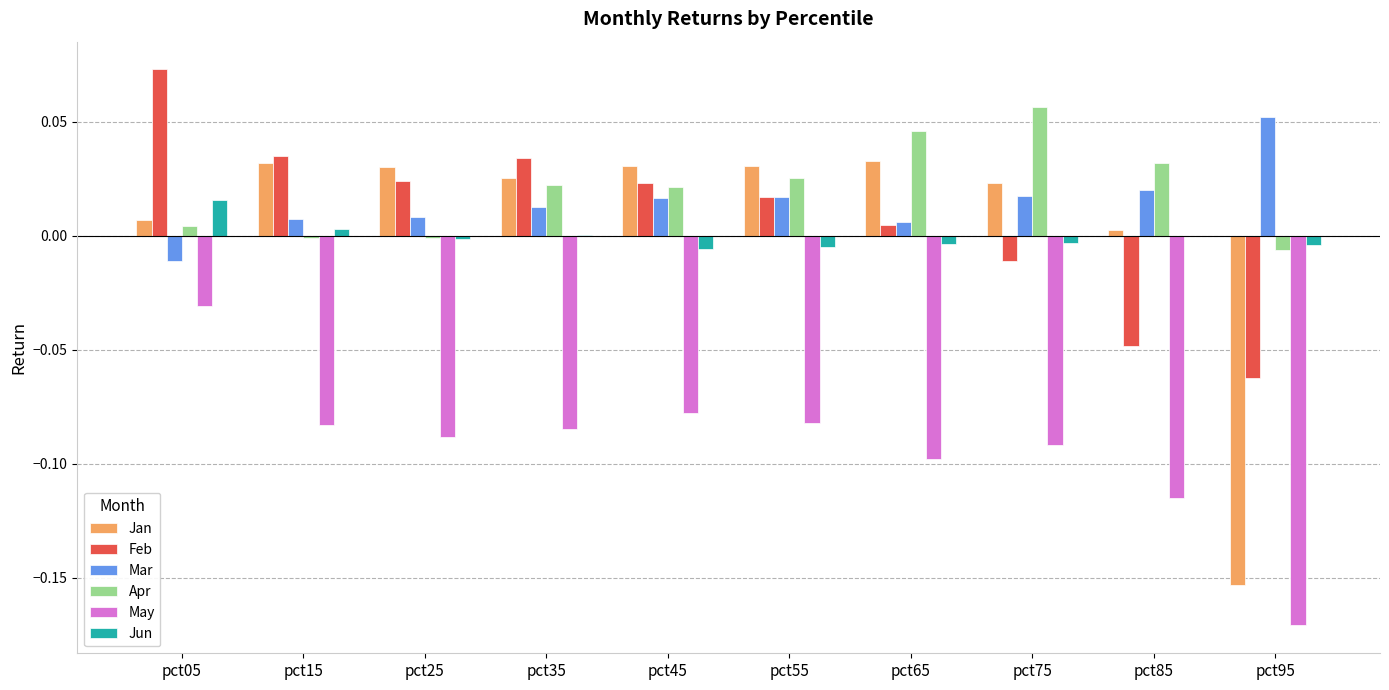

How many data points does each series have?

10